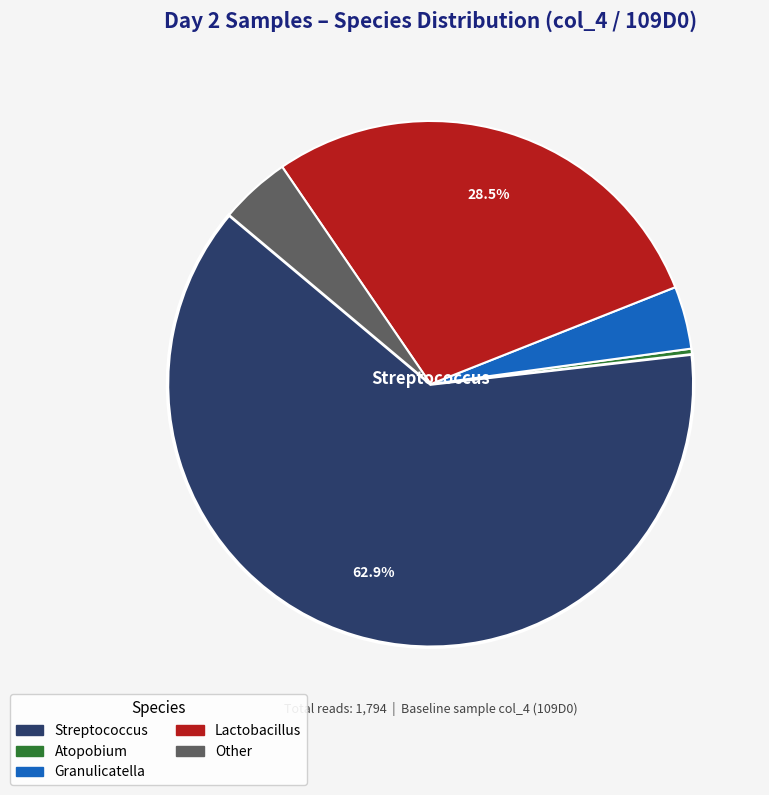

Is there a majority slice in this chart?

Yes